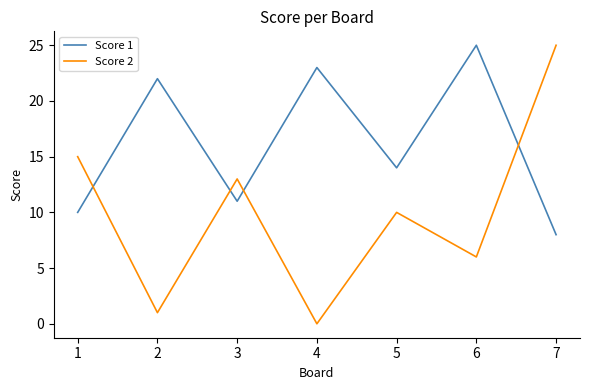

At which label is Score 2 closest to 12?

3